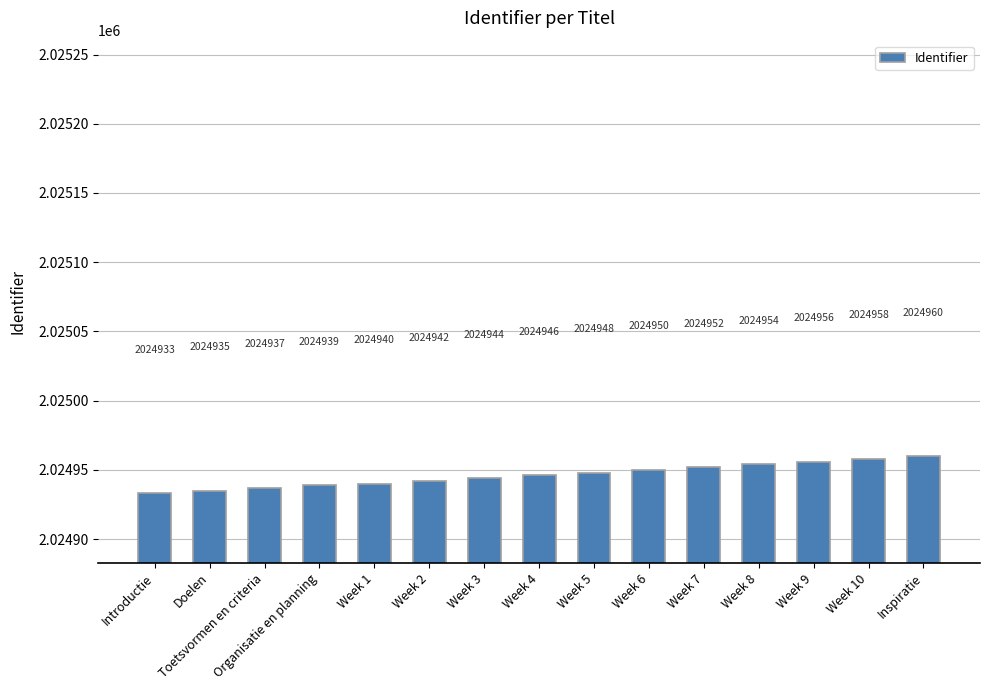

What is the smallest value displayed?

2024933